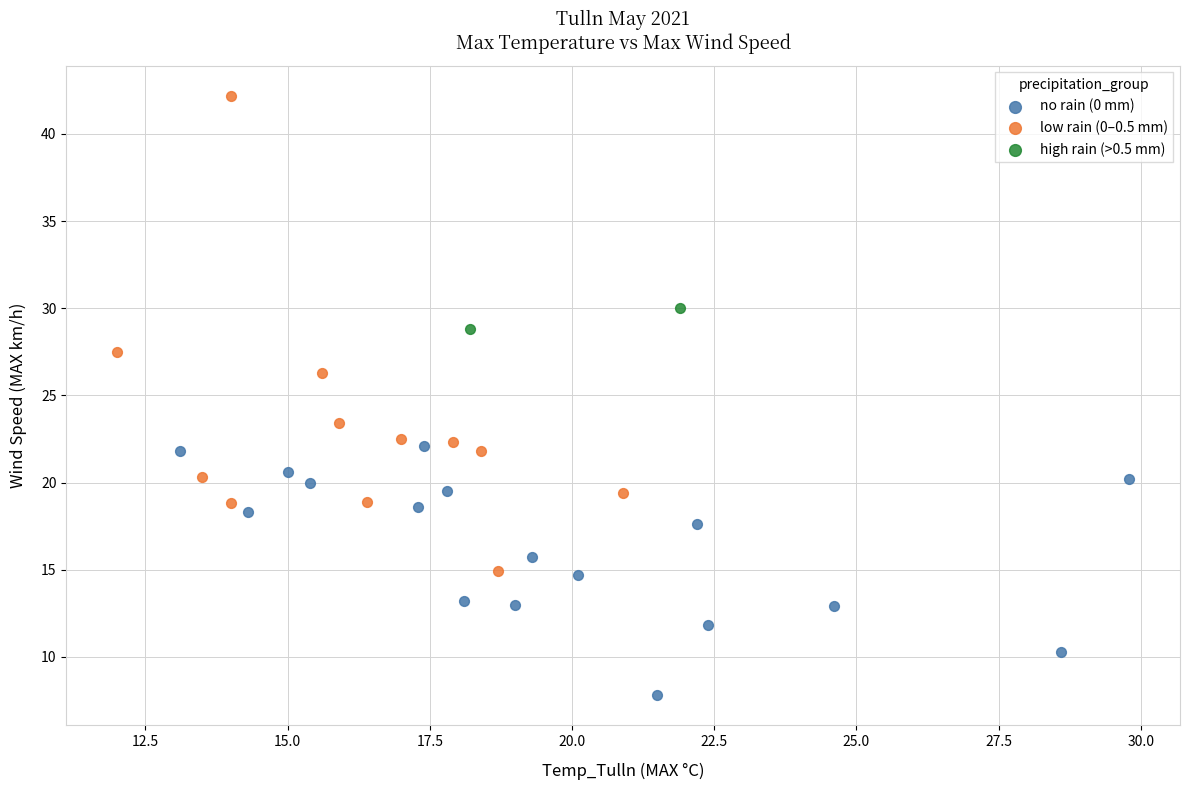

What are all the series names shown in the legend?

no rain (0 mm), low rain (0–0.5 mm), high rain (>0.5 mm)